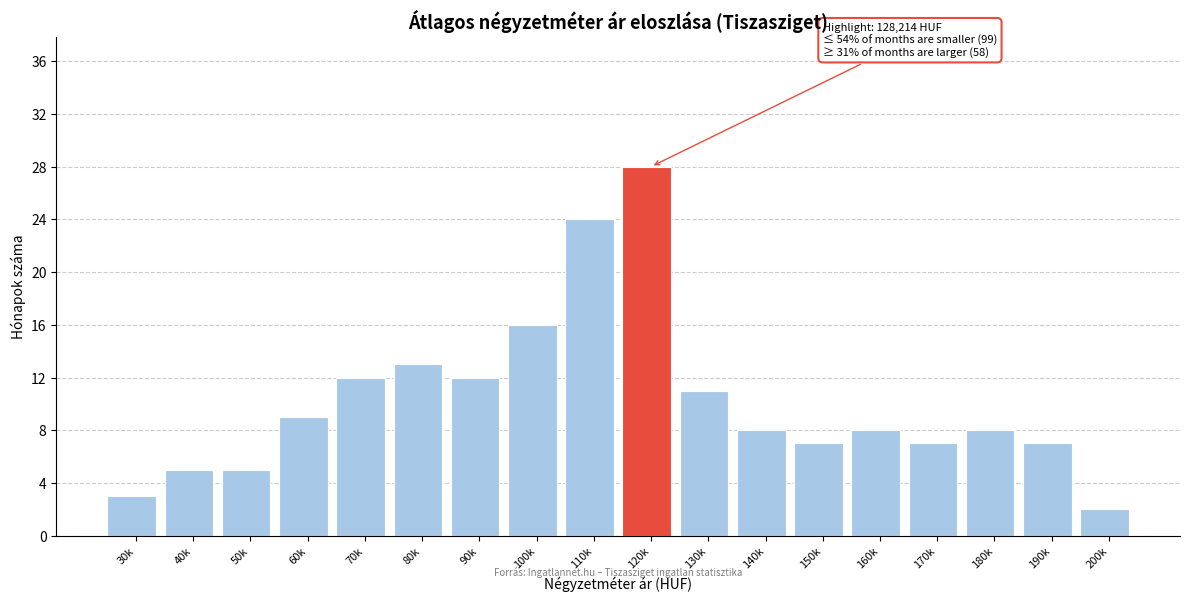

Reading right to left, list all the values displayed in this chart.

200k=2	190k=7	180k=8	170k=7	160k=8	150k=7	140k=8	130k=11	120k=28	110k=24	100k=16	90k=12	80k=13	70k=12	60k=9	50k=5	40k=5	30k=3